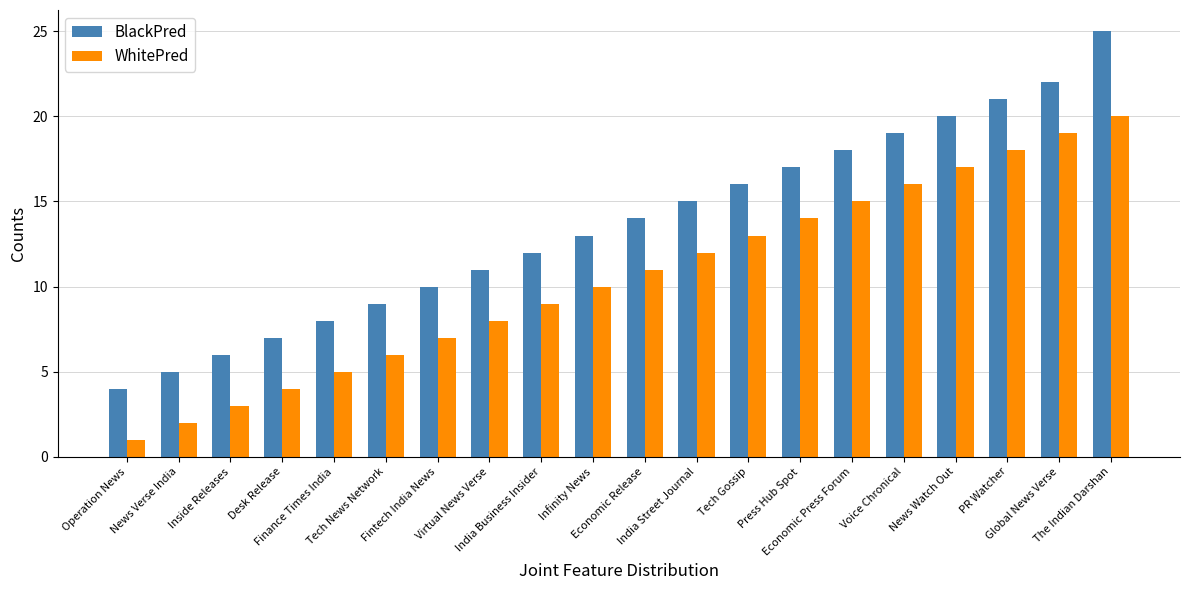

How many bars are there in each group?

2